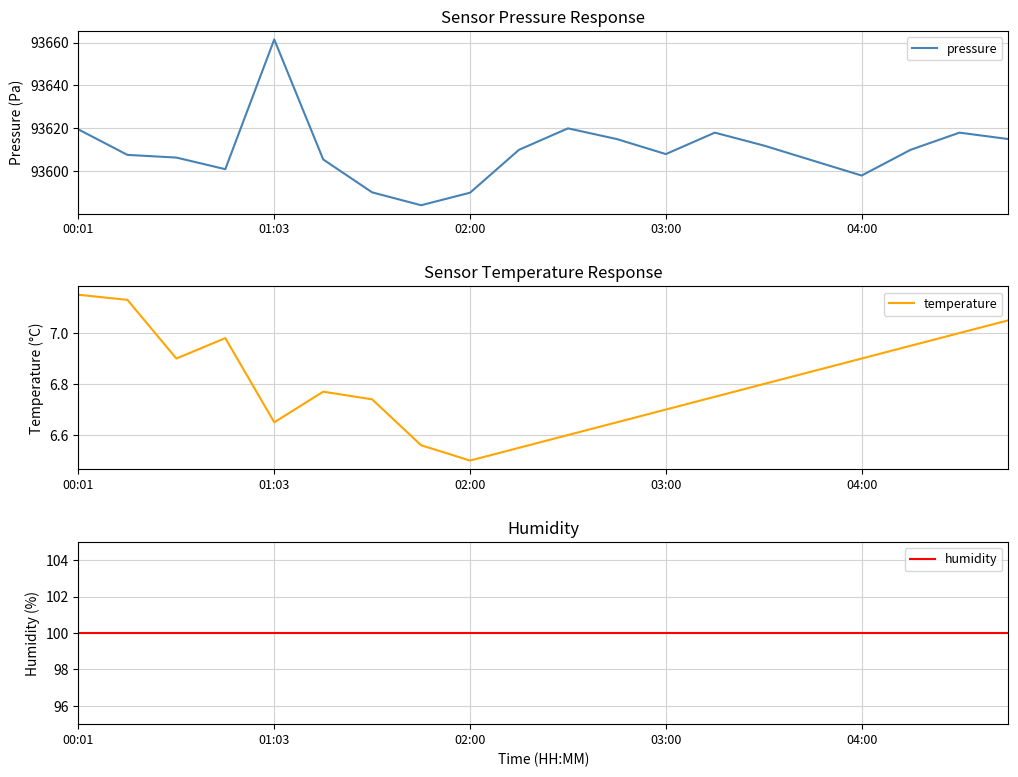

Is it true that temperature equals 6.7 at 11?

True